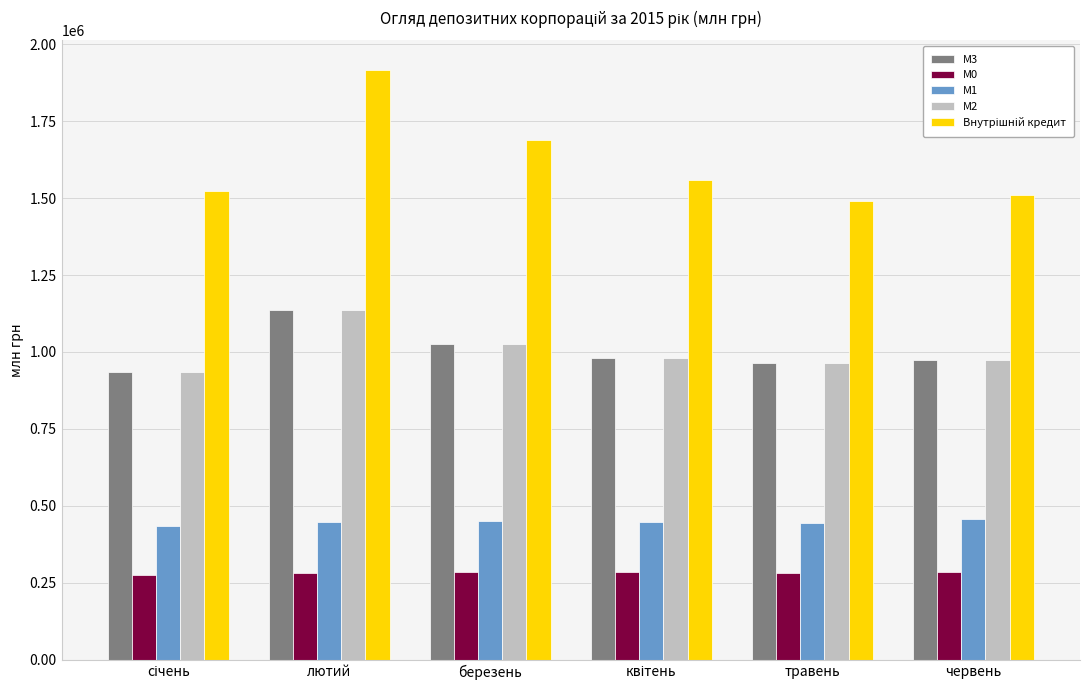

Which label corresponds to the largest value in the chart?

лютий